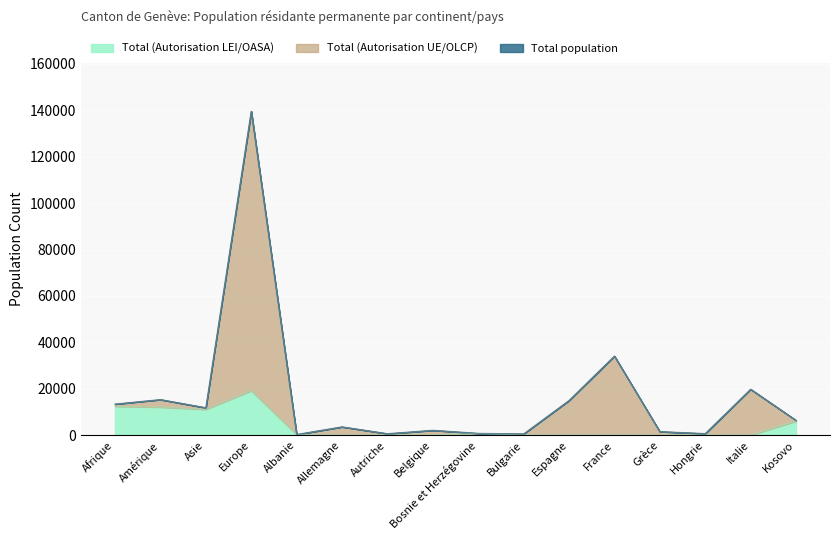

What is the difference between the second highest and second lowest values in the Total (Autorisation UE/OLCP) series?

33577